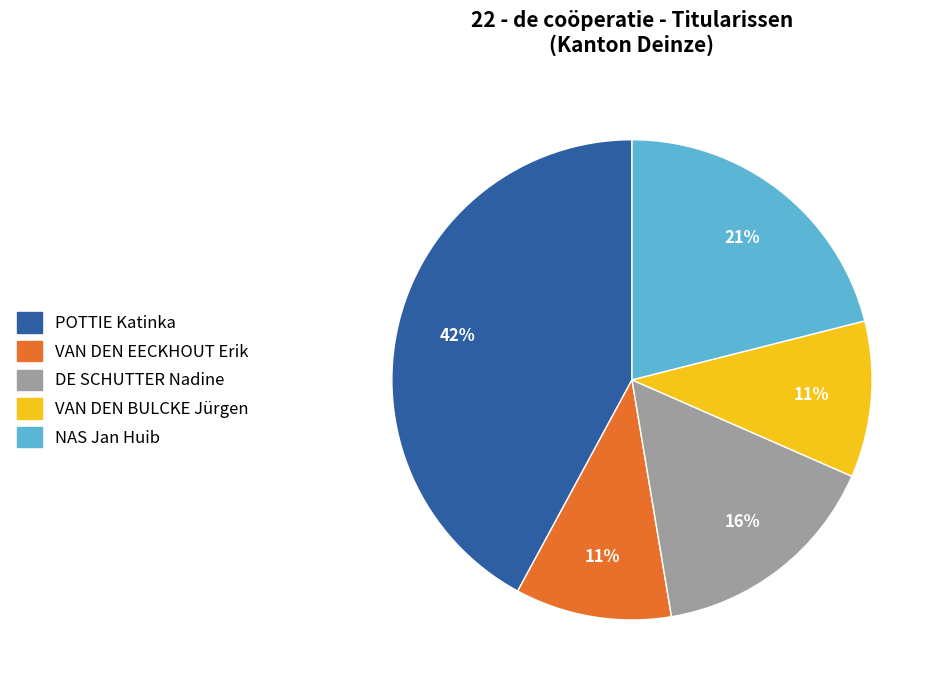

To the nearest percent, what portion does NAS Jan Huib represent?

21%